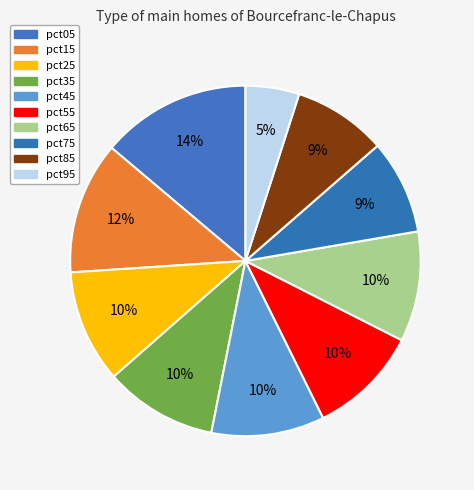

Is there a majority slice in this chart?

No